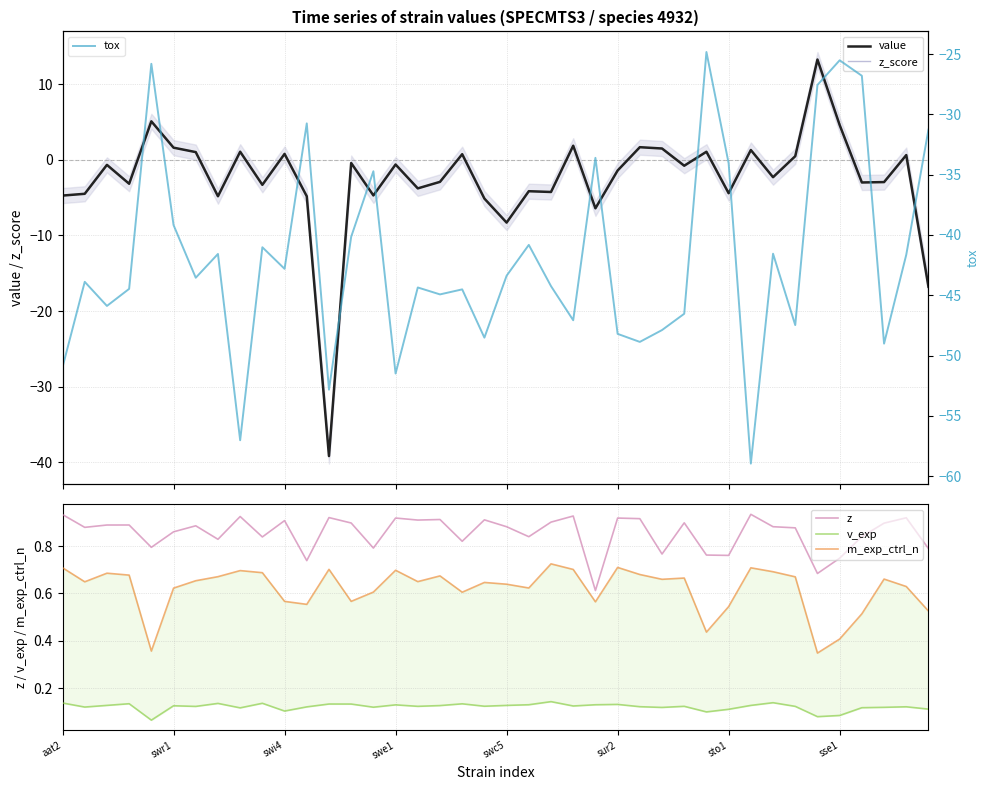

Where is tox nearest to the value -41?

9